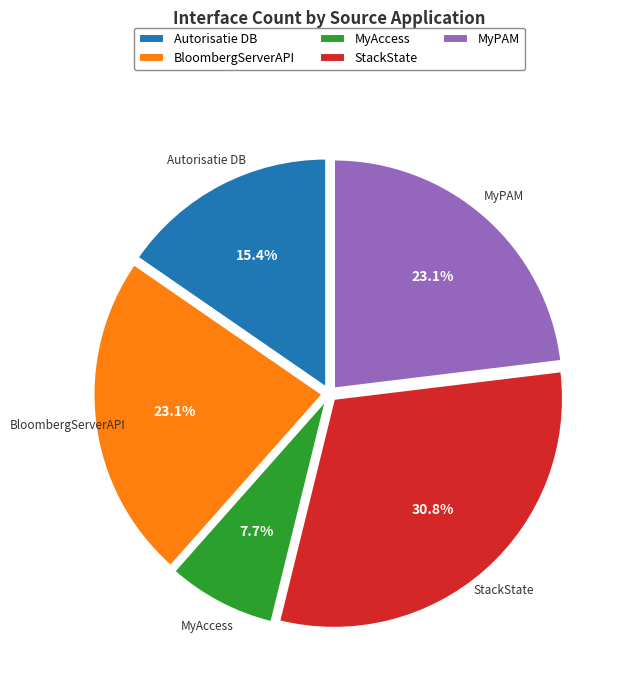

Which has a higher value, MyAccess or StackState?

StackState